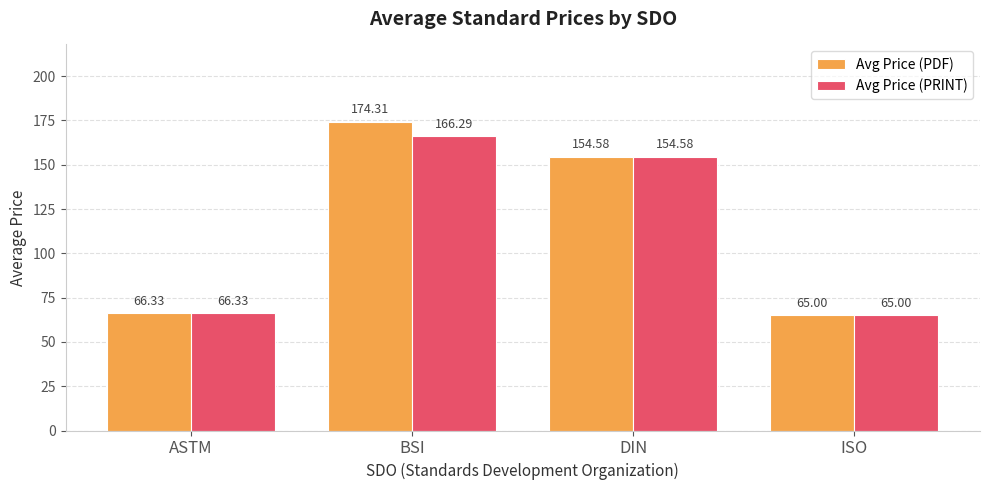

Rank the series by their average value, from lowest to highest.

Avg Price (PRINT), Avg Price (PDF)